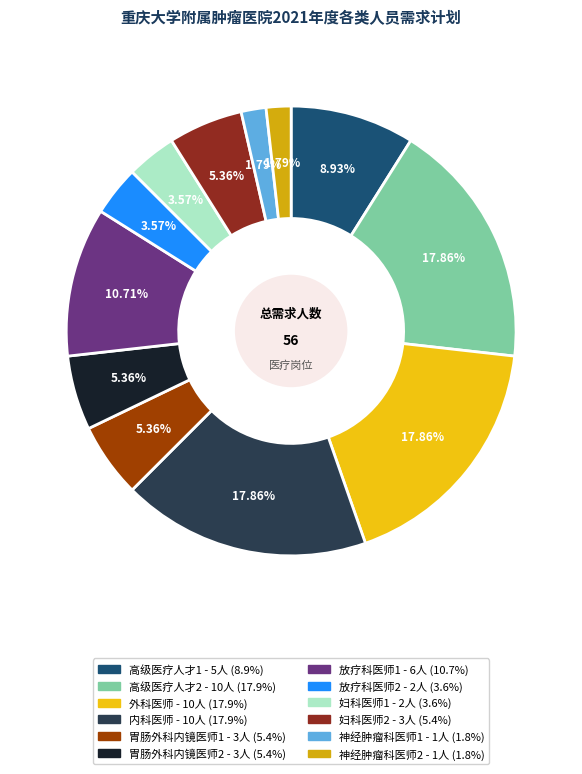

Which has a higher value, 神经肿瘤科医师1 or 胃肠外科内镜医师1?

胃肠外科内镜医师1